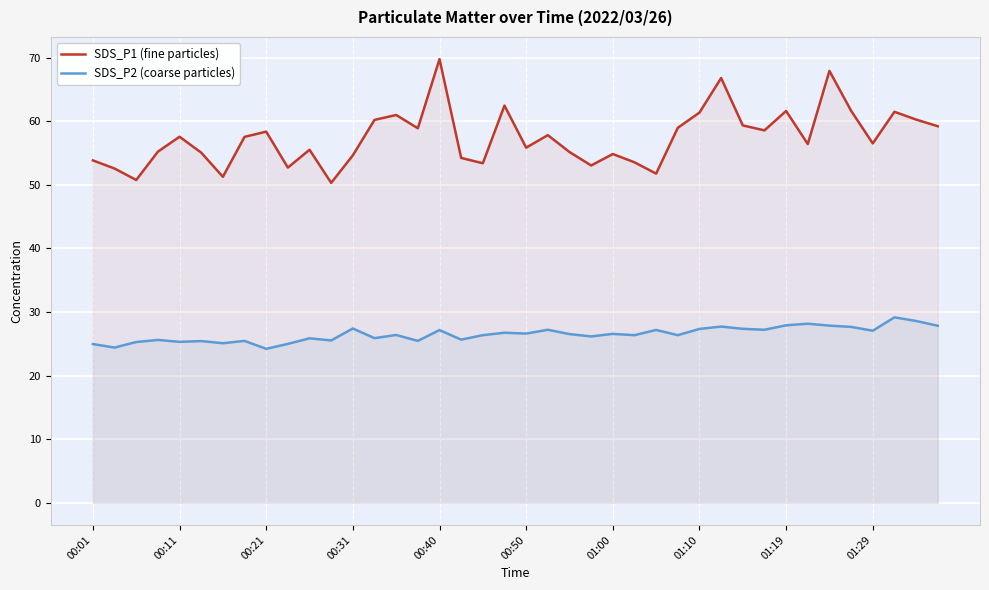

In SDS_P2 (coarse particles), how many points are higher than both neighbors (excluding endpoints)?

14